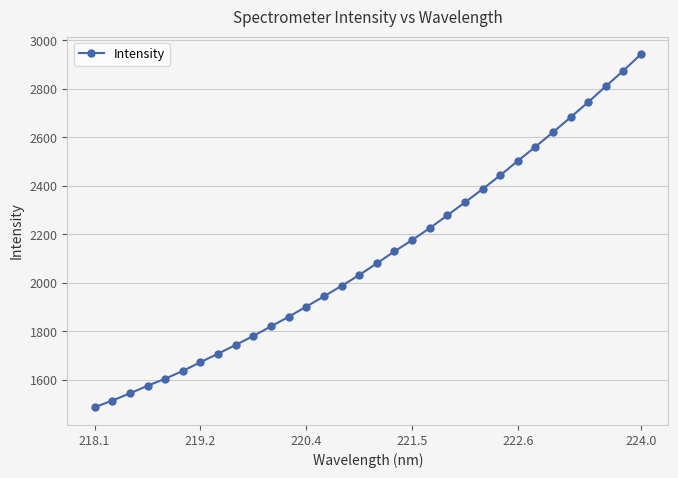

Is this an area chart (filled region under the line)?

No